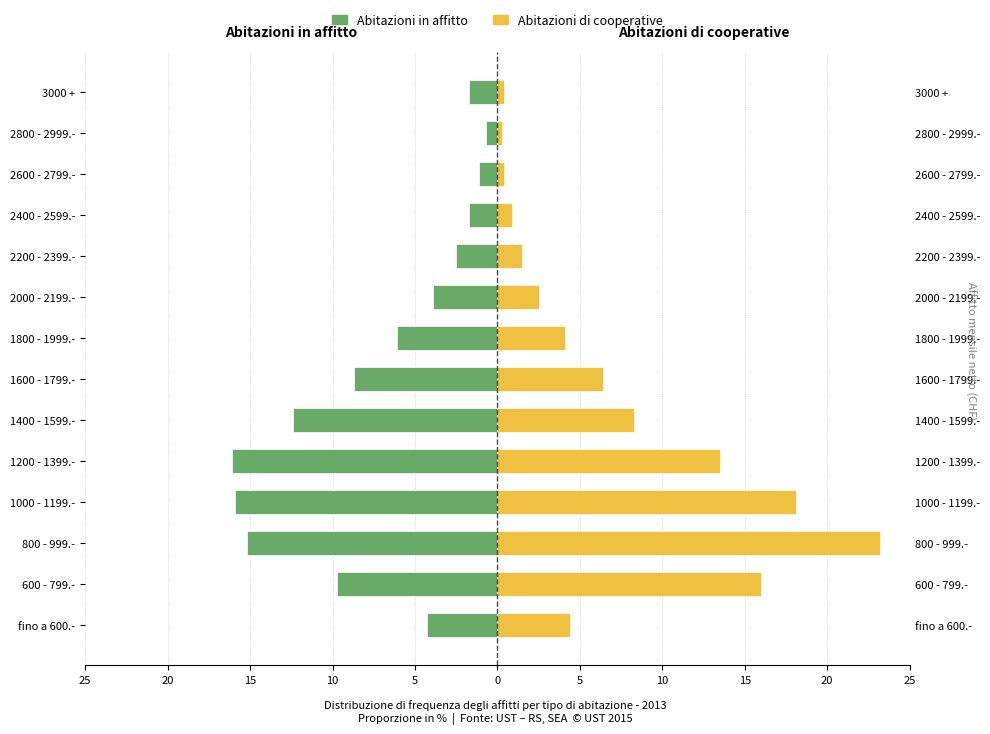

Which series changed the most between 1200 - 1399.- and 2800 - 2999.-?

Abitazioni in affitto